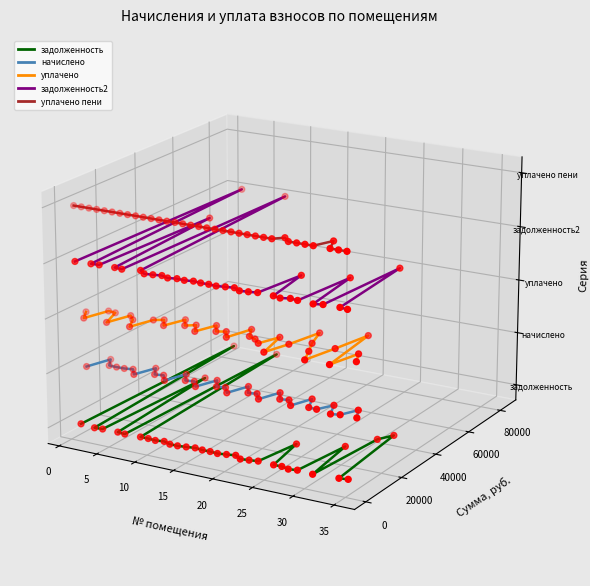

At how many categories does at least one series exceed 0?

35